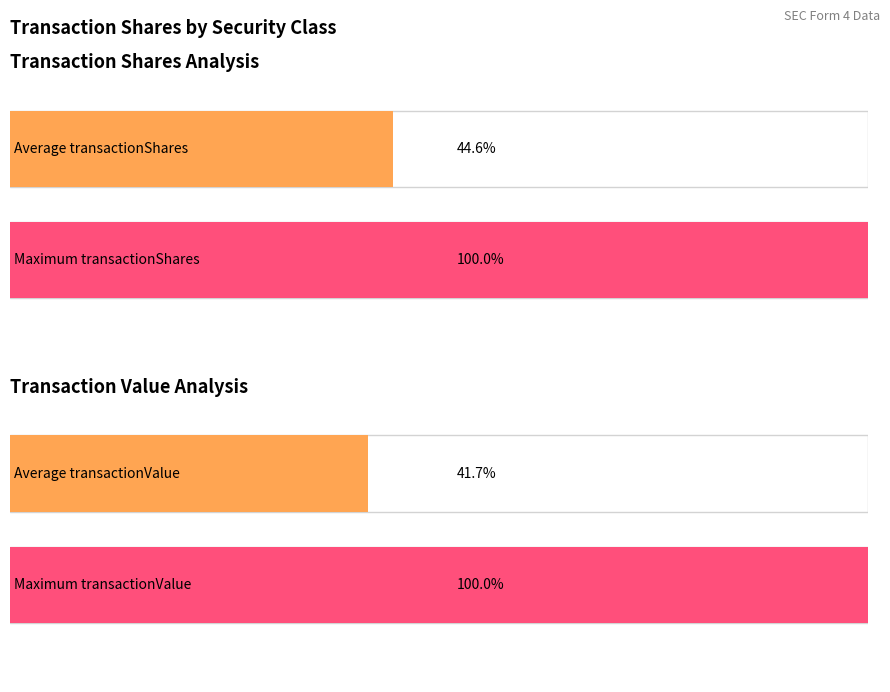

The transactionValue series shows 547 at Class A shares. True or false?

False